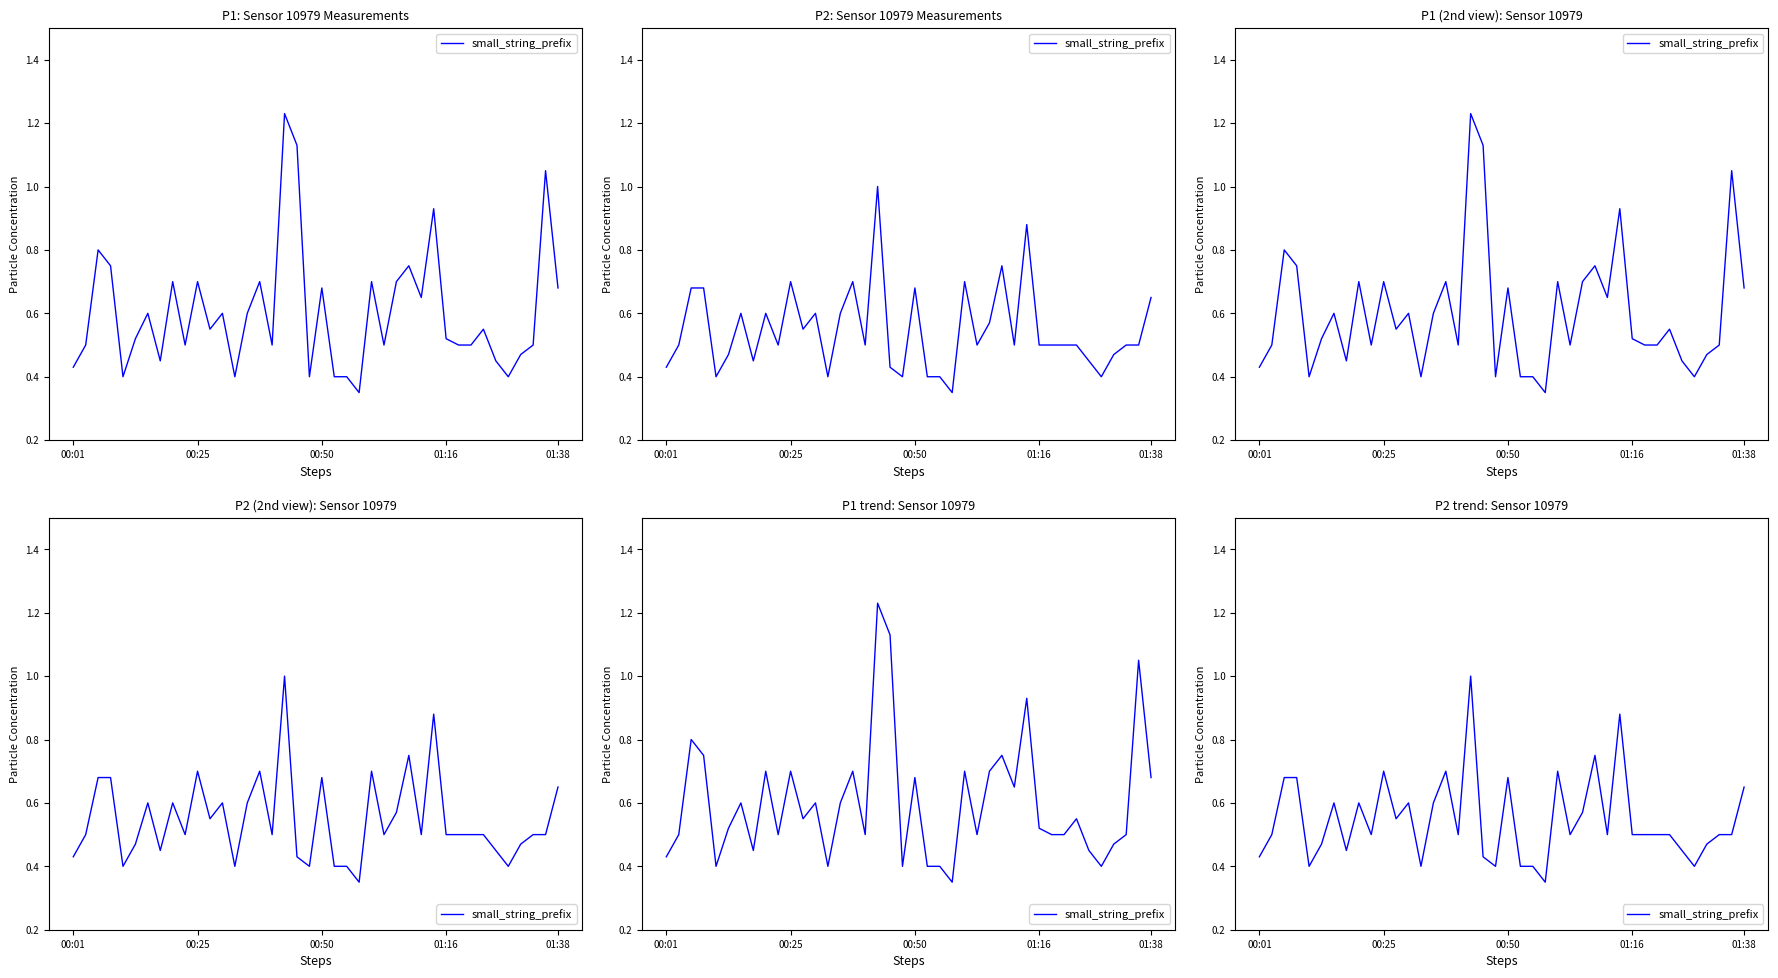

Reading right to left, extract all data points from this chart.

0.7	0.5	0.5	0.5	0.4	0.5	0.5	0.5	0.5	0.5	0.9	0.5	0.8	0.6	0.5	0.7	0.3	0.4	0.4	0.7	0.4	0.4	1.0	0.5	0.7	0.6	0.4	0.6	0.6	0.7	0.5	0.6	0.5	0.6	0.5	0.4	0.7	0.7	0.5	0.4